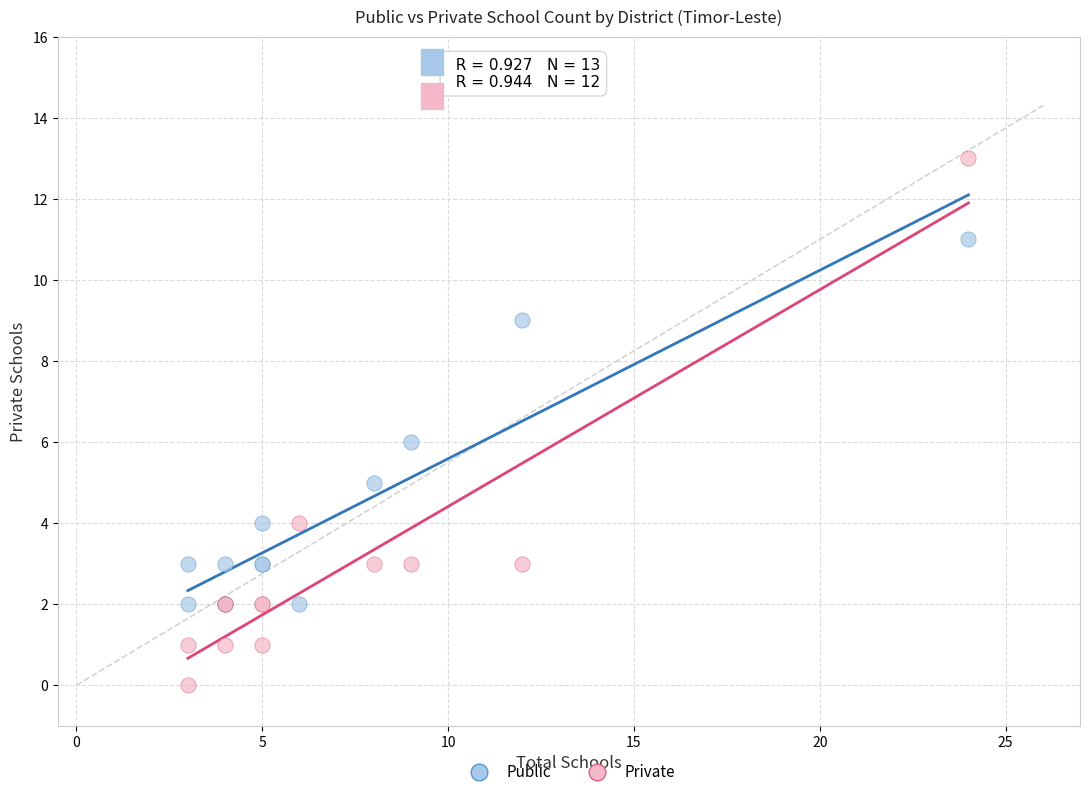

Which series contains the lowest Y value?

Private